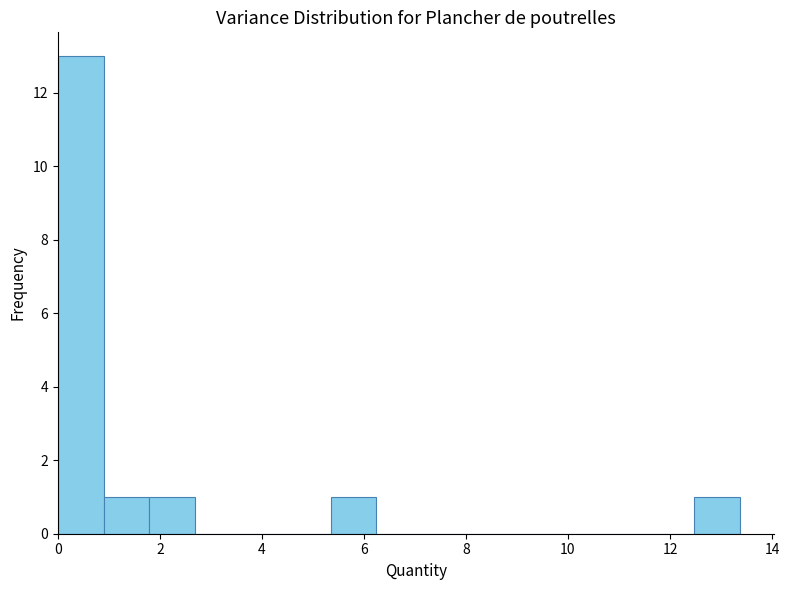

Reading left to right, transcribe this chart: for each bar, give the range it covers on the x-axis and its height. Neither the bar edges nor the heights are printed on the chart, so give them approximately, as read against the axes.

0.0 to 1.0: 13
1.0 to 1.8: 1
1.8 to 2.6: 1
2.6 to 3.6: 0
3.6 to 4.4: 0
4.4 to 5.4: 0
5.4 to 6.2: 1
6.2 to 7.2: 0
7.2 to 8.0: 0
8.0 to 9.0: 0
9.0 to 9.8: 0
9.8 to 10.6: 0
10.6 to 11.6: 0
11.6 to 12.4: 0
12.4 to 13.4: 1